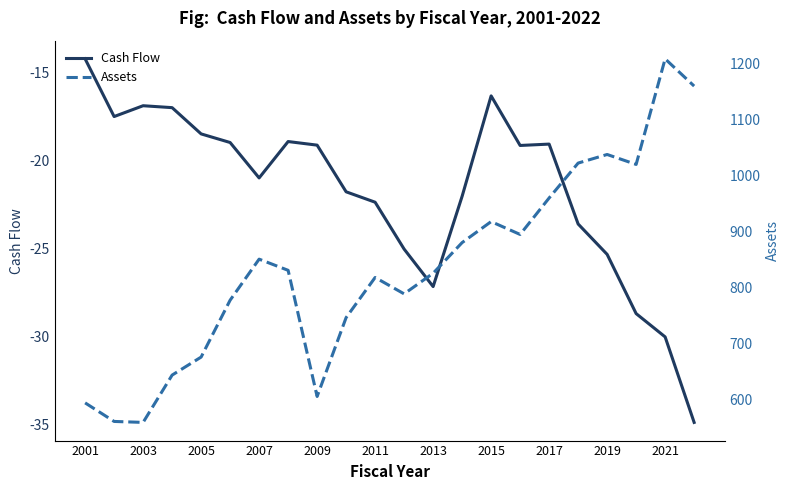

How many lines are shown in the chart?

2